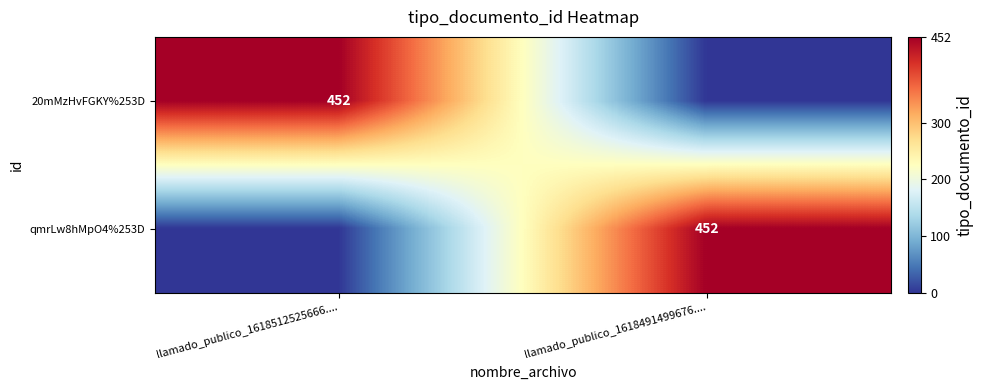

Is it true that qmrLw8hMpO4%253D equals 210 at llamado_publico_1618491499676....?

False